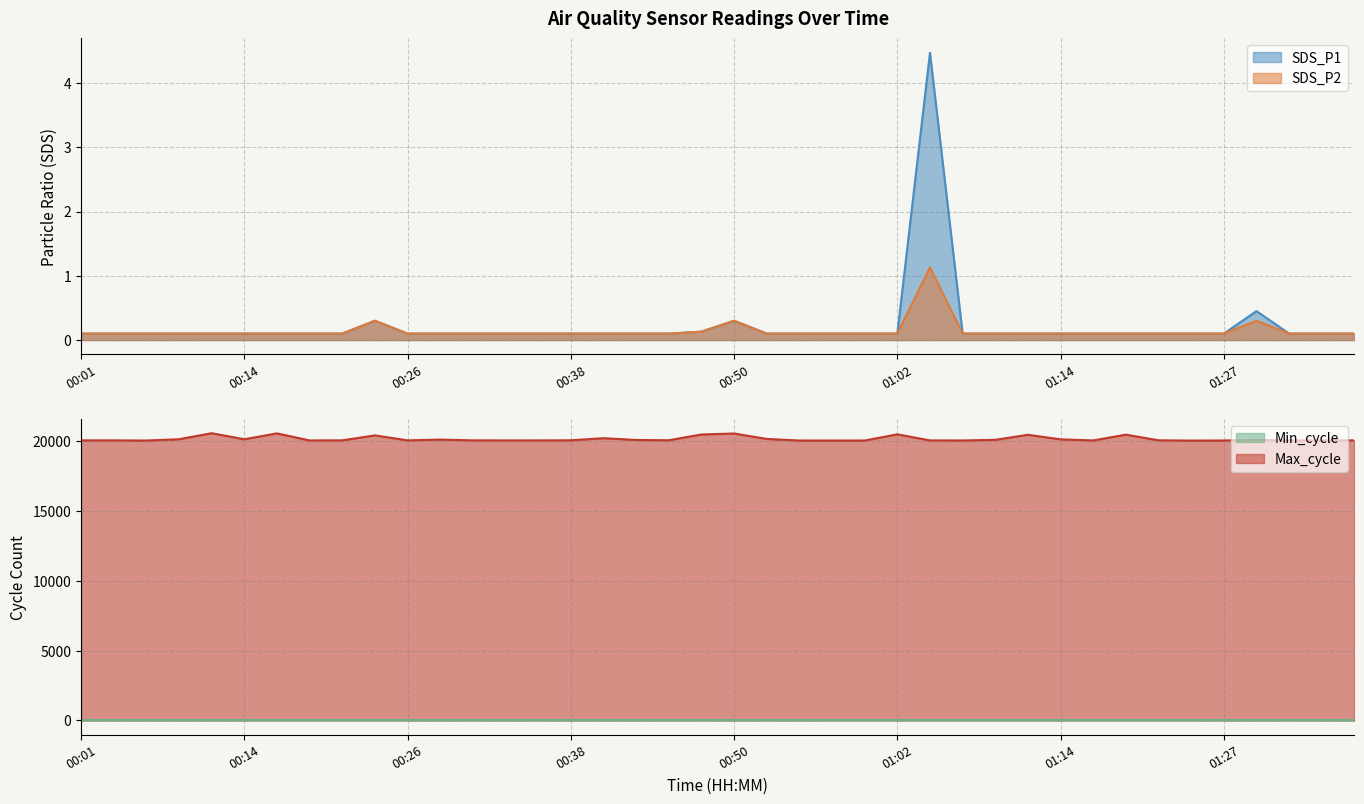

In Min_cycle, how many points are lower than both neighbors (excluding endpoints)?

4